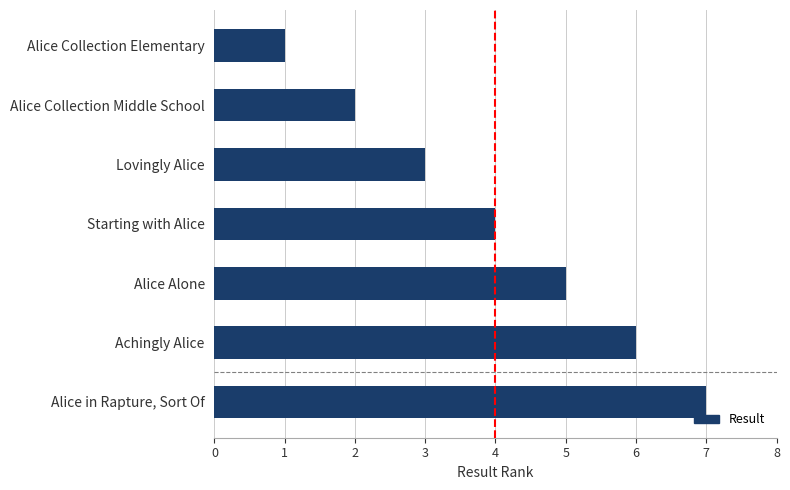

At which category does the chart reach its peak across all series?

Alice in Rapture, Sort Of